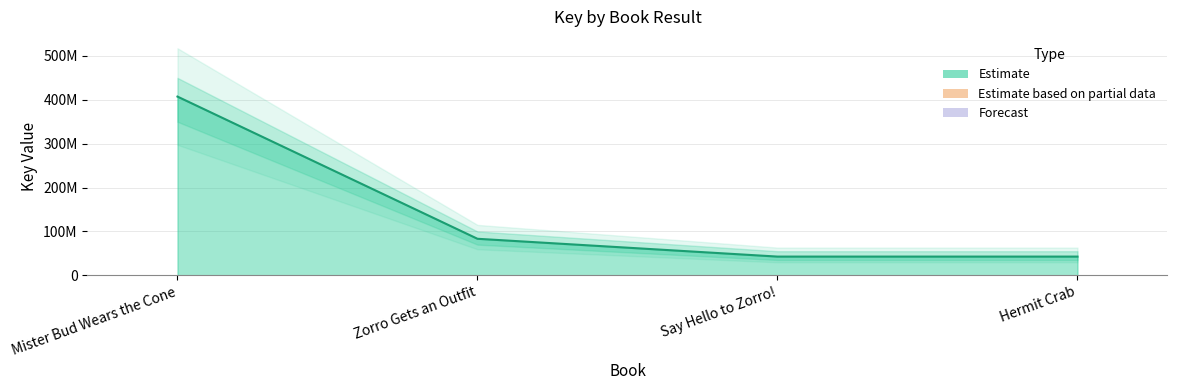

Rank the categories by value from highest to lowest.

Mister Bud Wears the Cone, Zorro Gets an Outfit, Say Hello to Zorro!, Hermit Crab